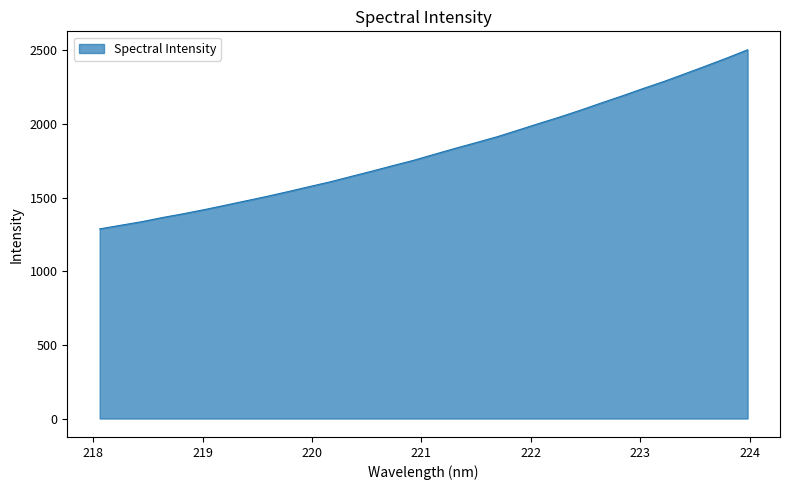

What is the maximum value shown in the chart?

2504.9